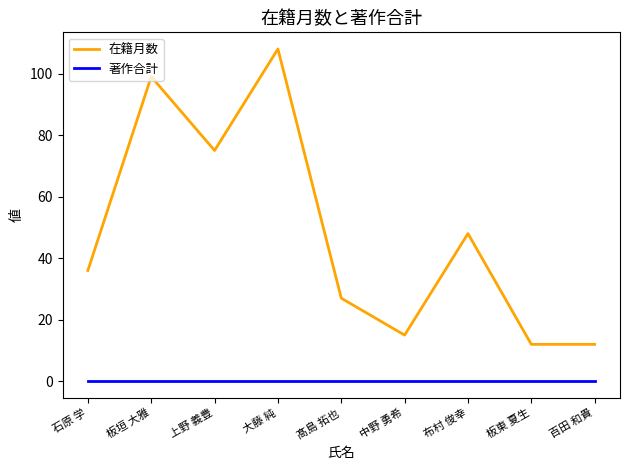

True or false: 在籍月数 and 著作合計 cross at least once.

False